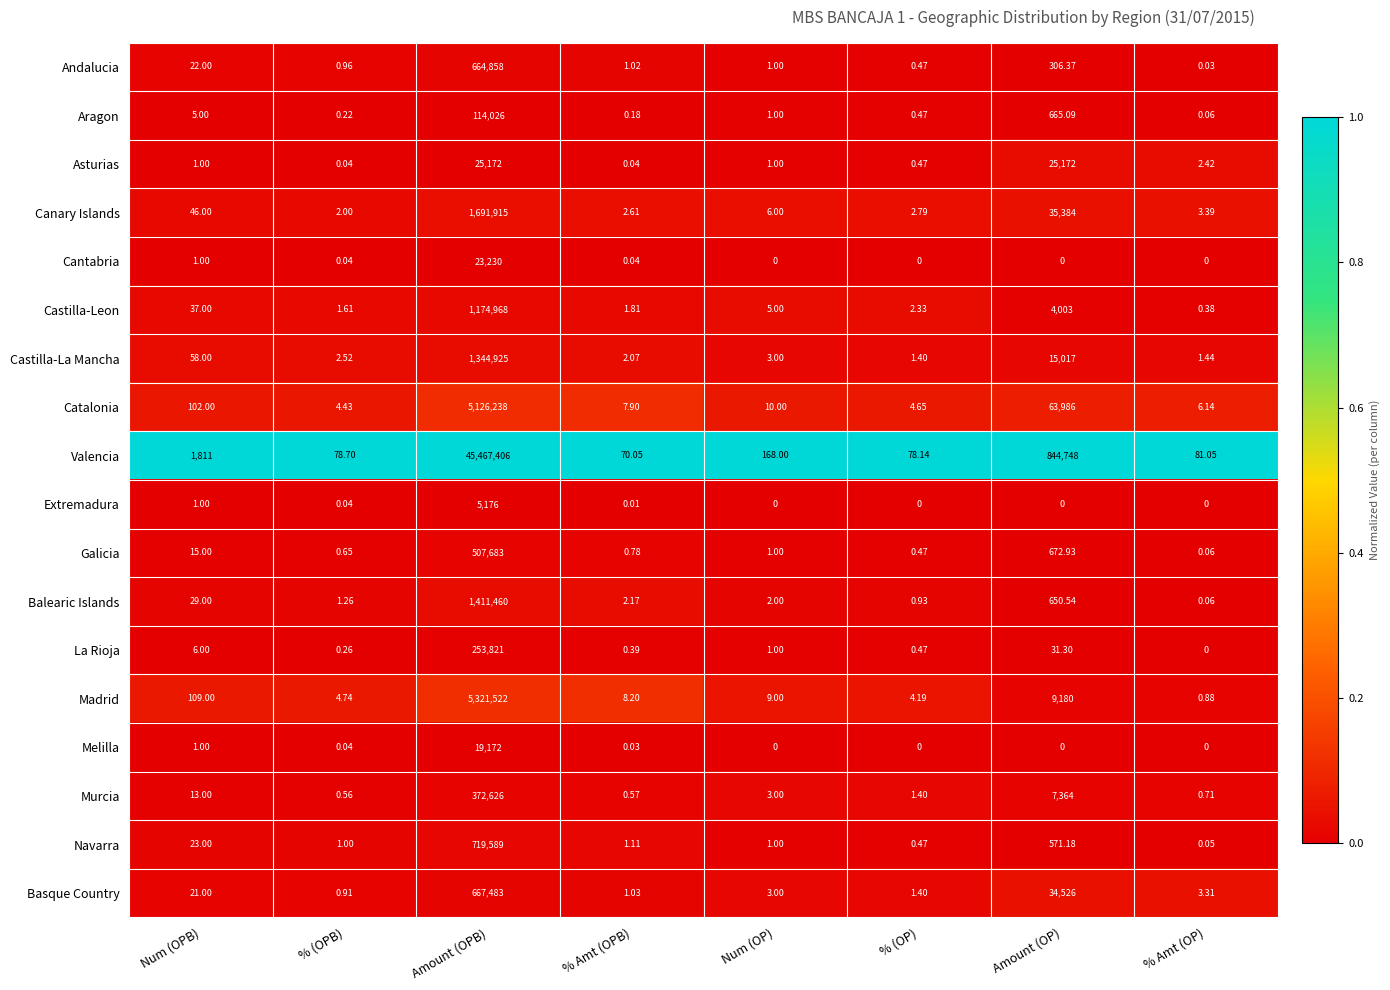

At which label does Melilla reach its peak?

Amount (OPB)